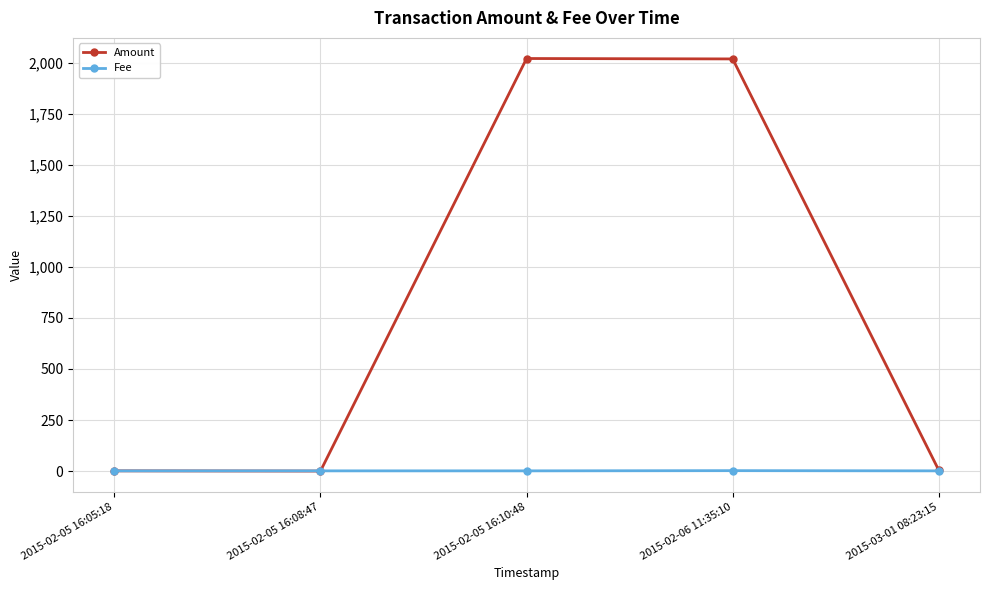

In Amount, how many points are higher than both neighbors (excluding endpoints)?

1